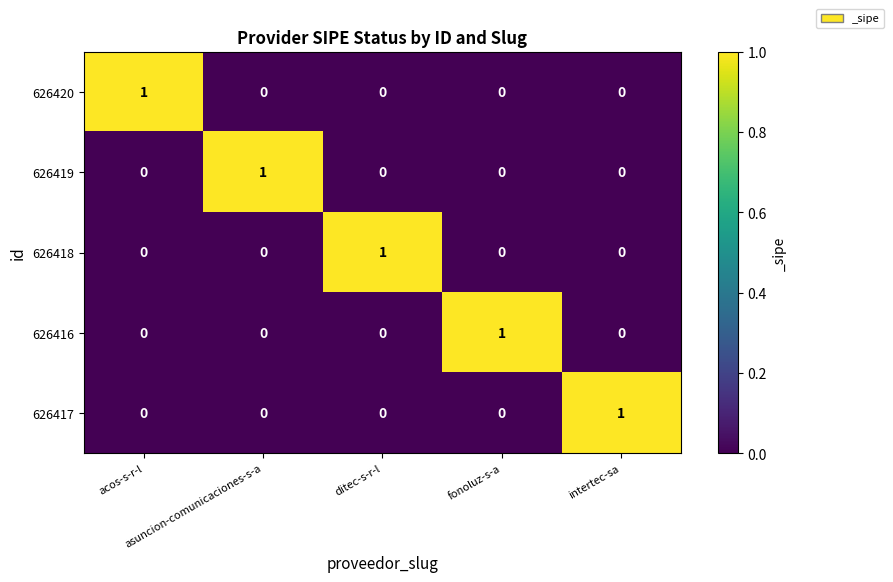

How many 626417 values are between 0 and 1?

5